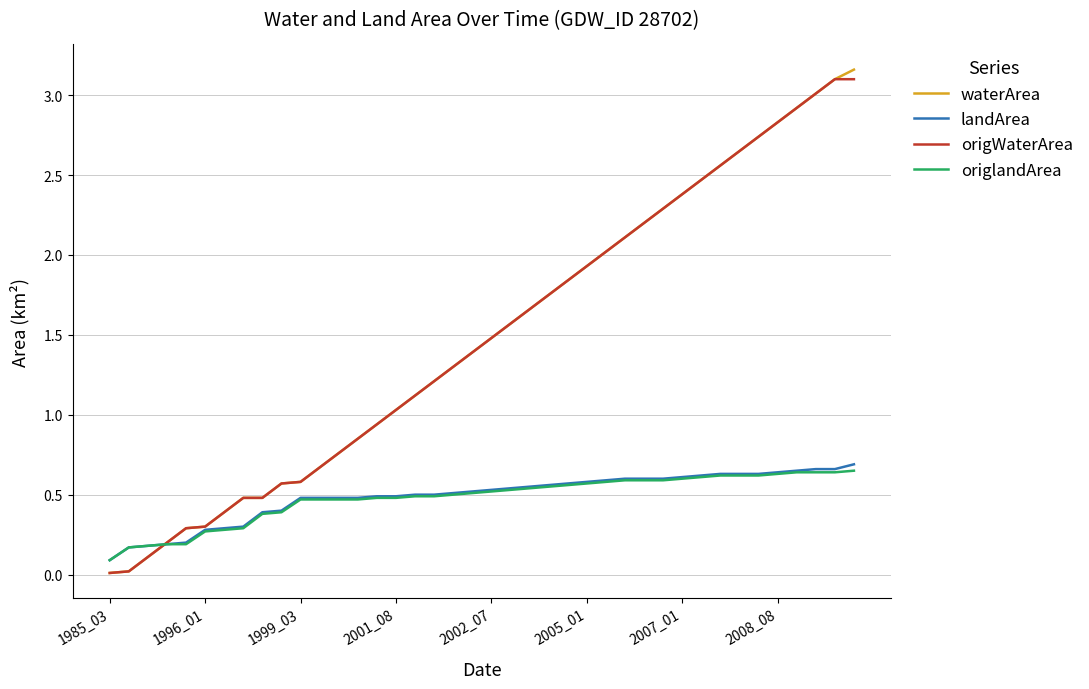

Which series has the largest range (max minus min)?

waterArea